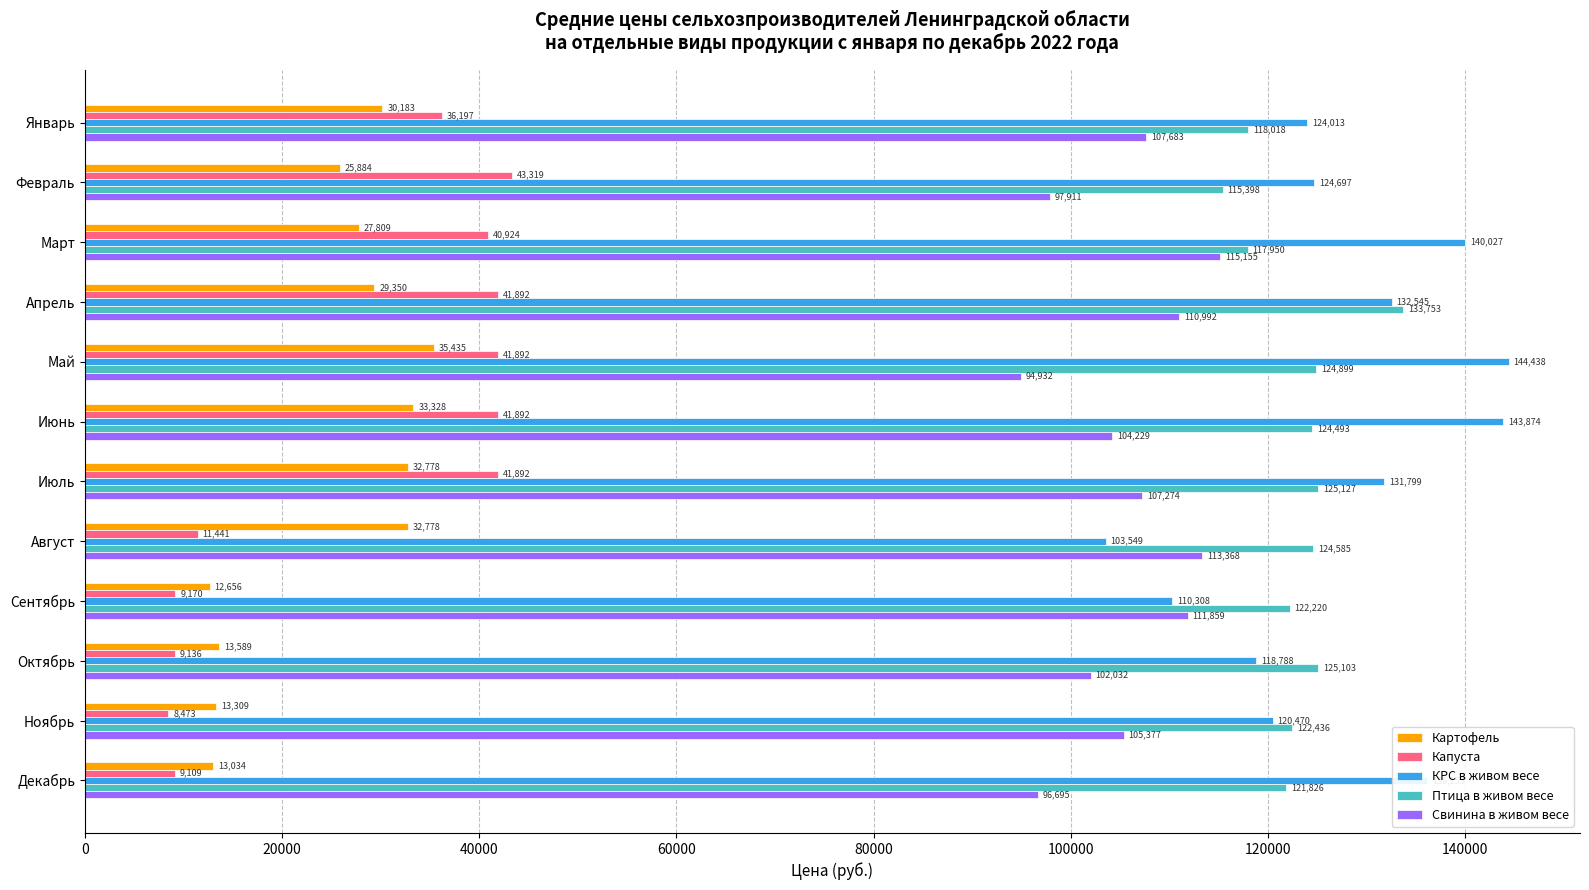

Which series changed the most between Август and Ноябрь?

Картофель